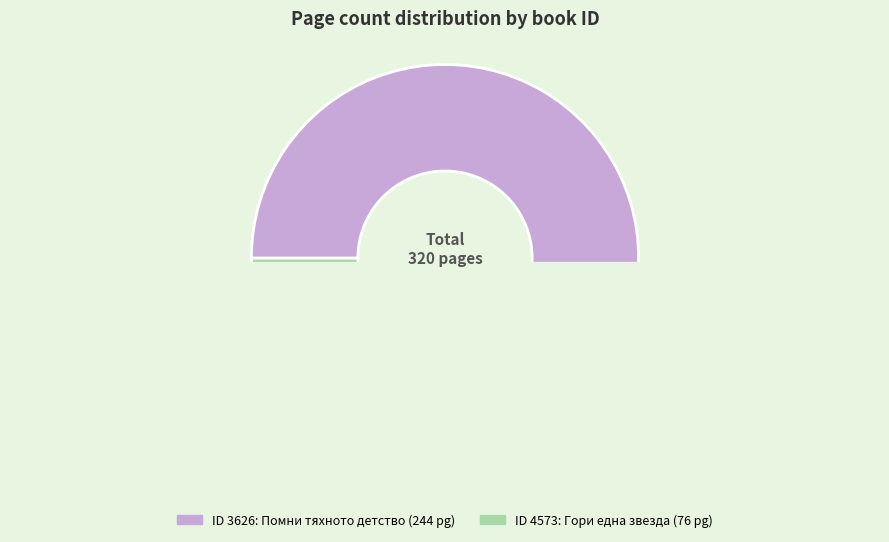

Does 3626 account for over 50% of the chart?

Yes